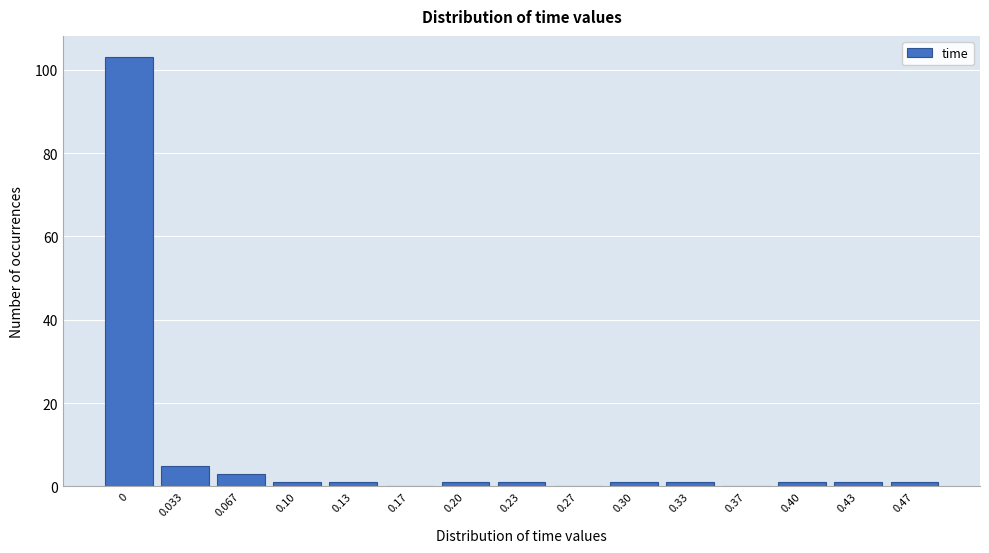

Reading right to left, transcribe all the data shown in this chart.

0.47=1	0.43=1	0.40=1	0.37=0	0.33=1	0.30=1	0.27=0	0.23=1	0.20=1	0.17=0	0.13=1	0.10=1	0.067=3	0.033=5	0=103